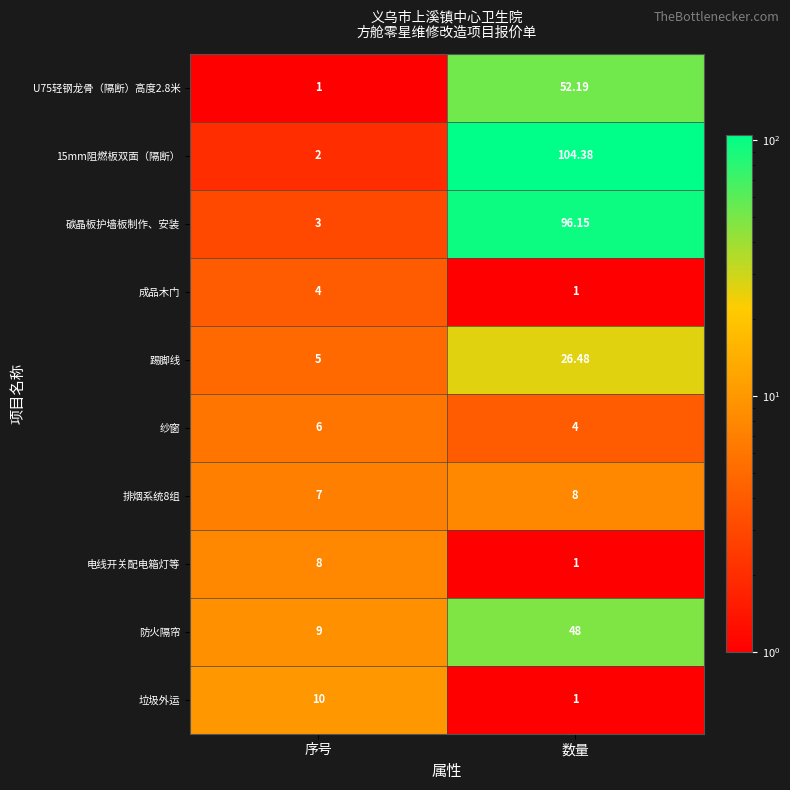

At which category is the sum across all series the highest?

数量